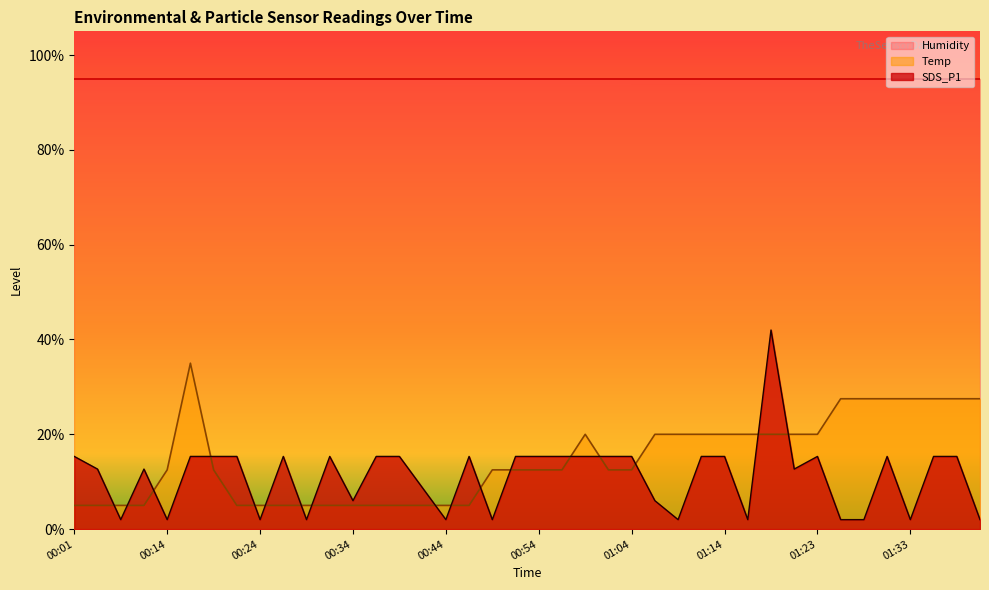

What is the highest value of the SDS_P1 series?

42.0